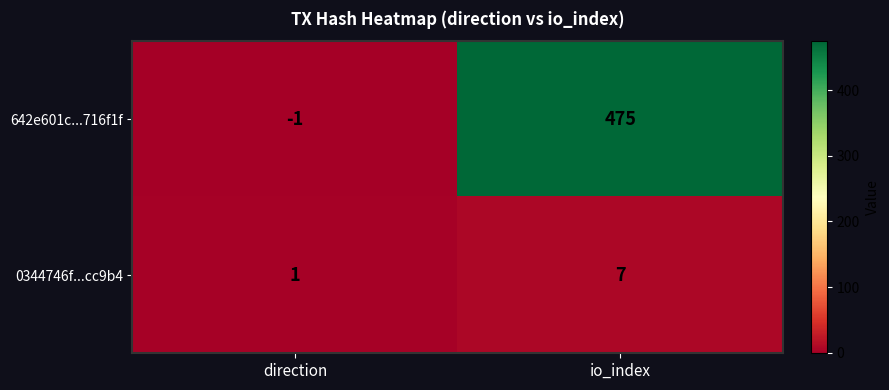

What is the difference between the 0344746f...cc9b4 values at io_index and direction?

6